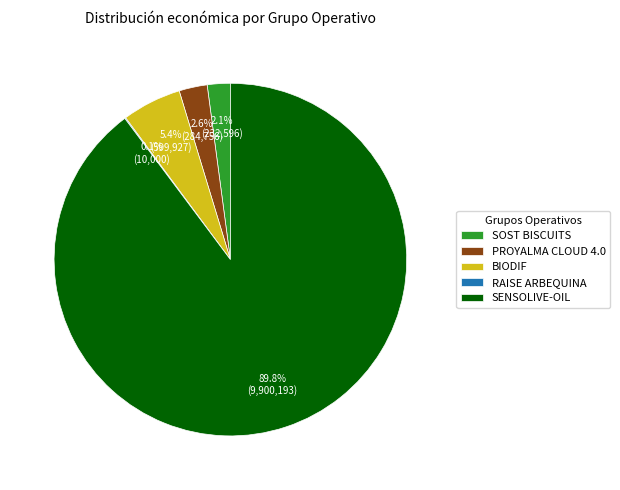

The SOST BISCUITS slice represents 2% of the pie. True or false?

True